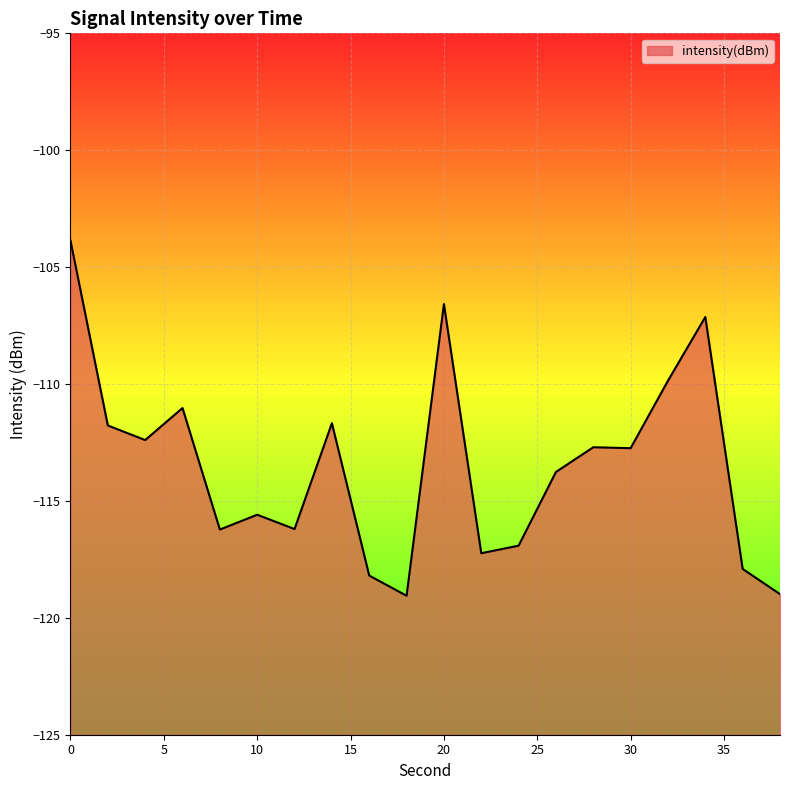

What is the average value?

-113.5